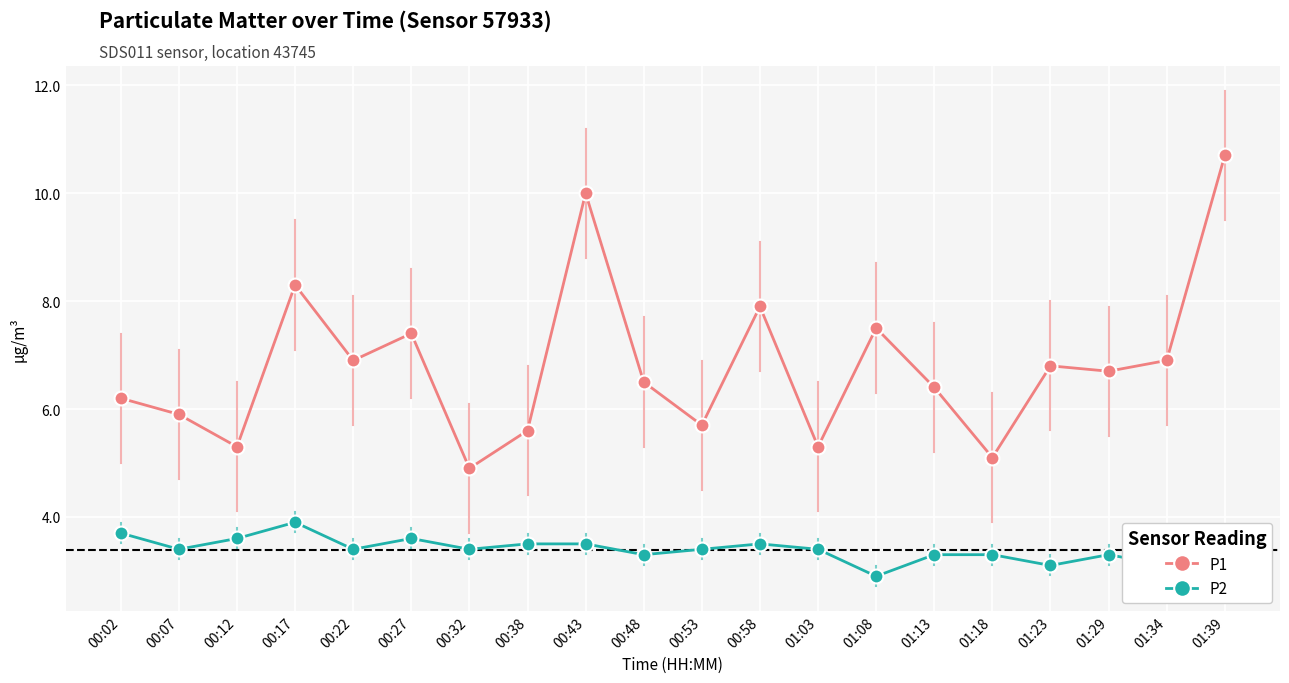

Between 00:58 and 01:39, which series saw the biggest shift?

P1